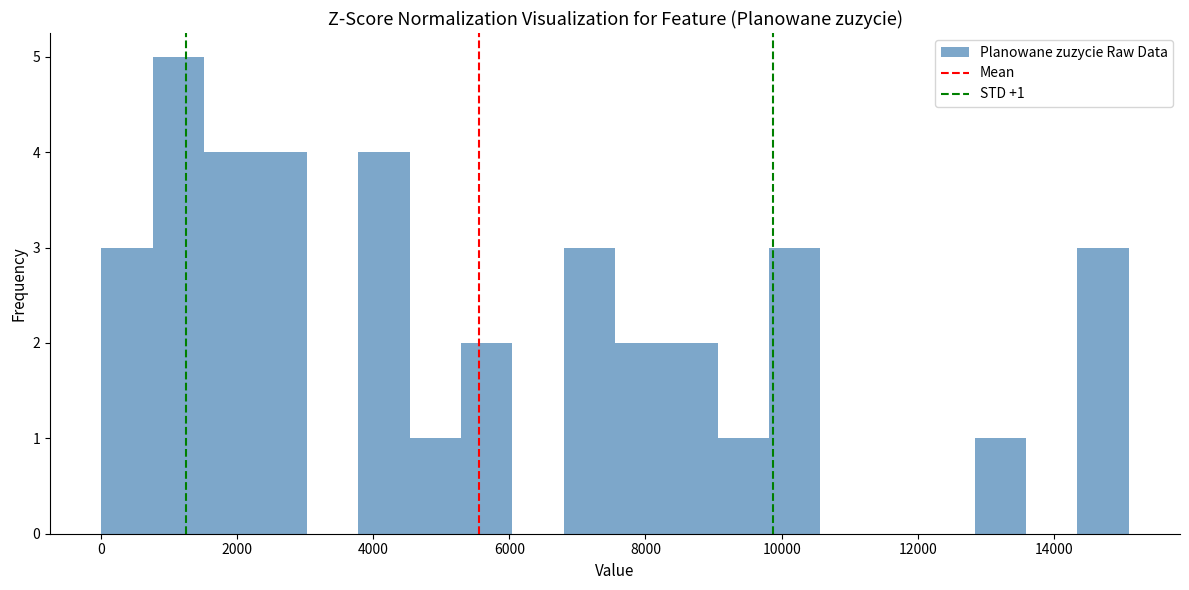

Read against the x-axis, roughly where is the centre of the tallest bar?

1200